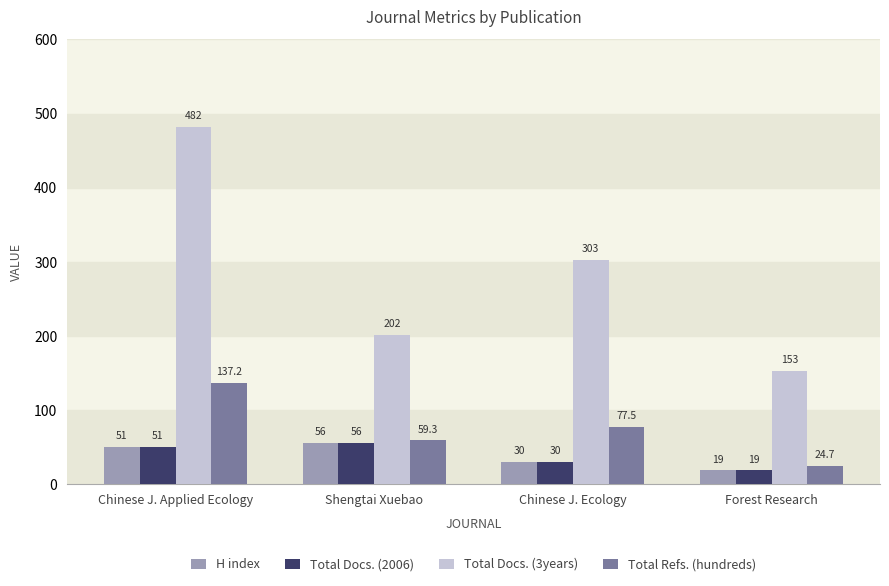

True or false: H index has a value of 89.0 at Shengtai Xuebao.

False